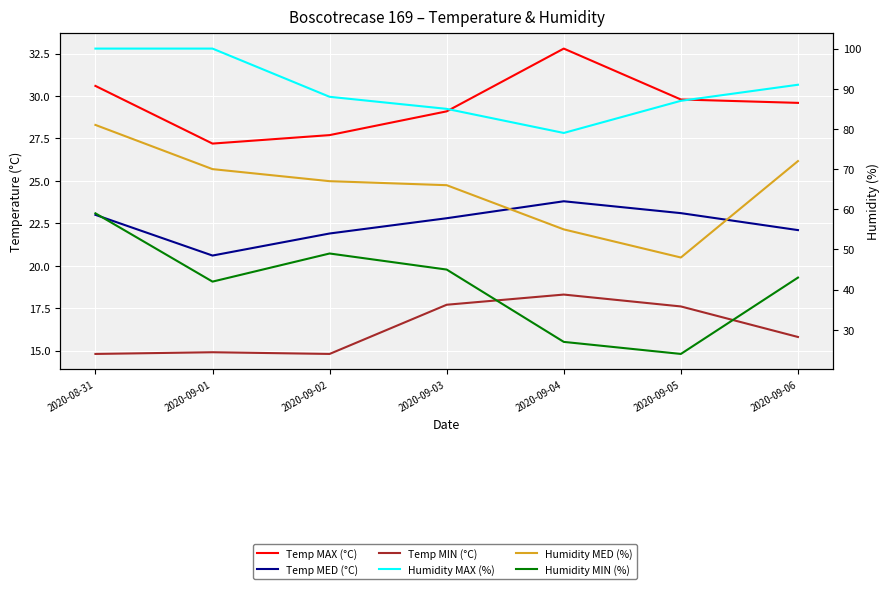

What is the approximate value of Temp MAX (°C) at 2020-09-05?

29.8